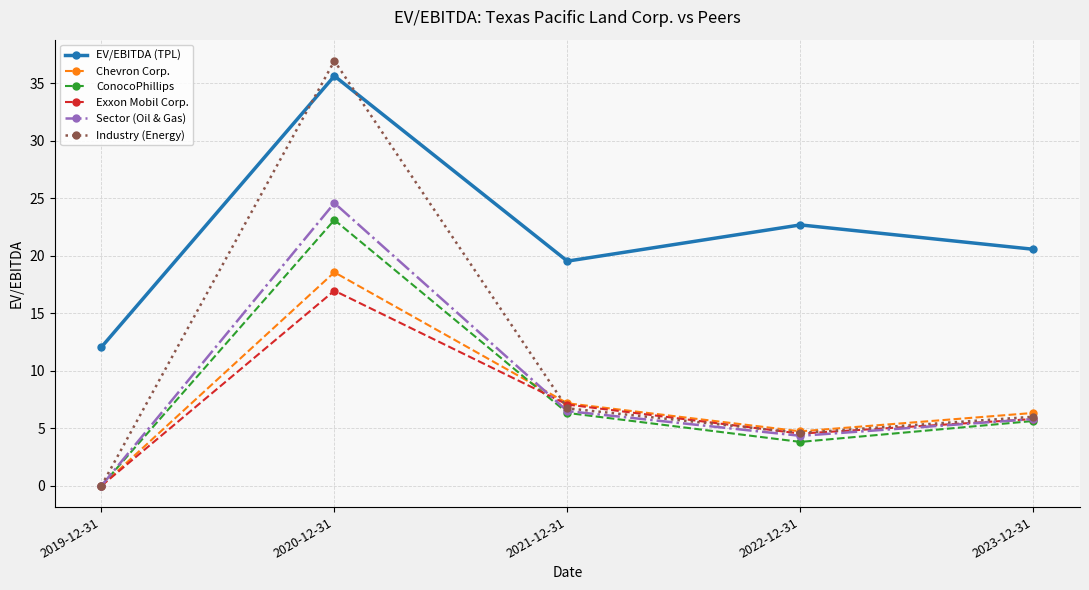

What is the label of the 1st point from the right?

2023-12-31